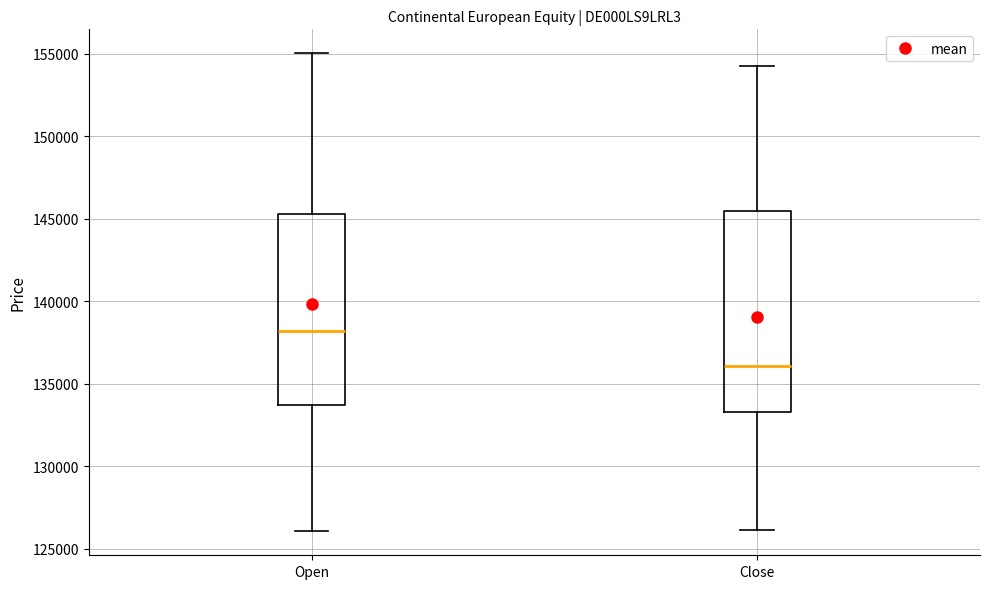

Which box's median line is the lowest?

Close